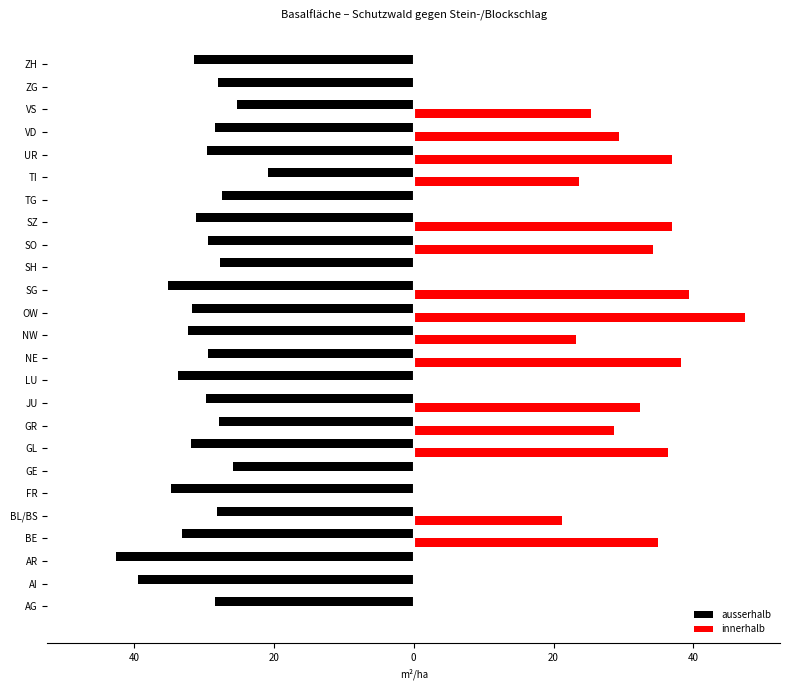

What are all the series names shown in the legend?

ausserhalb, innerhalb